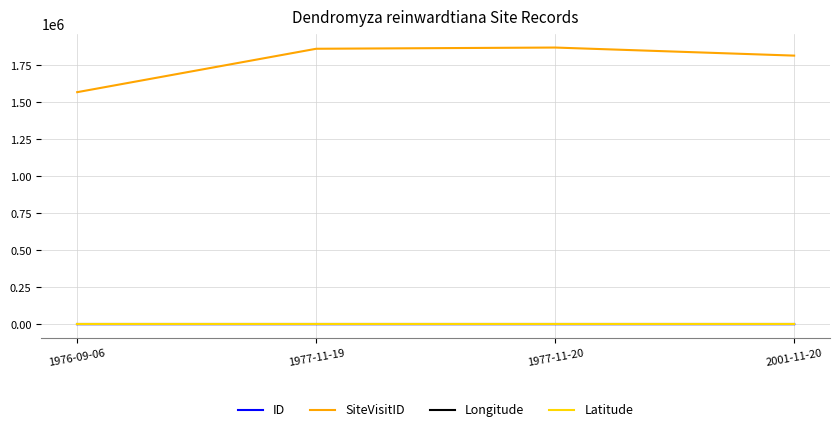

Which series has the largest range (max minus min)?

SiteVisitID